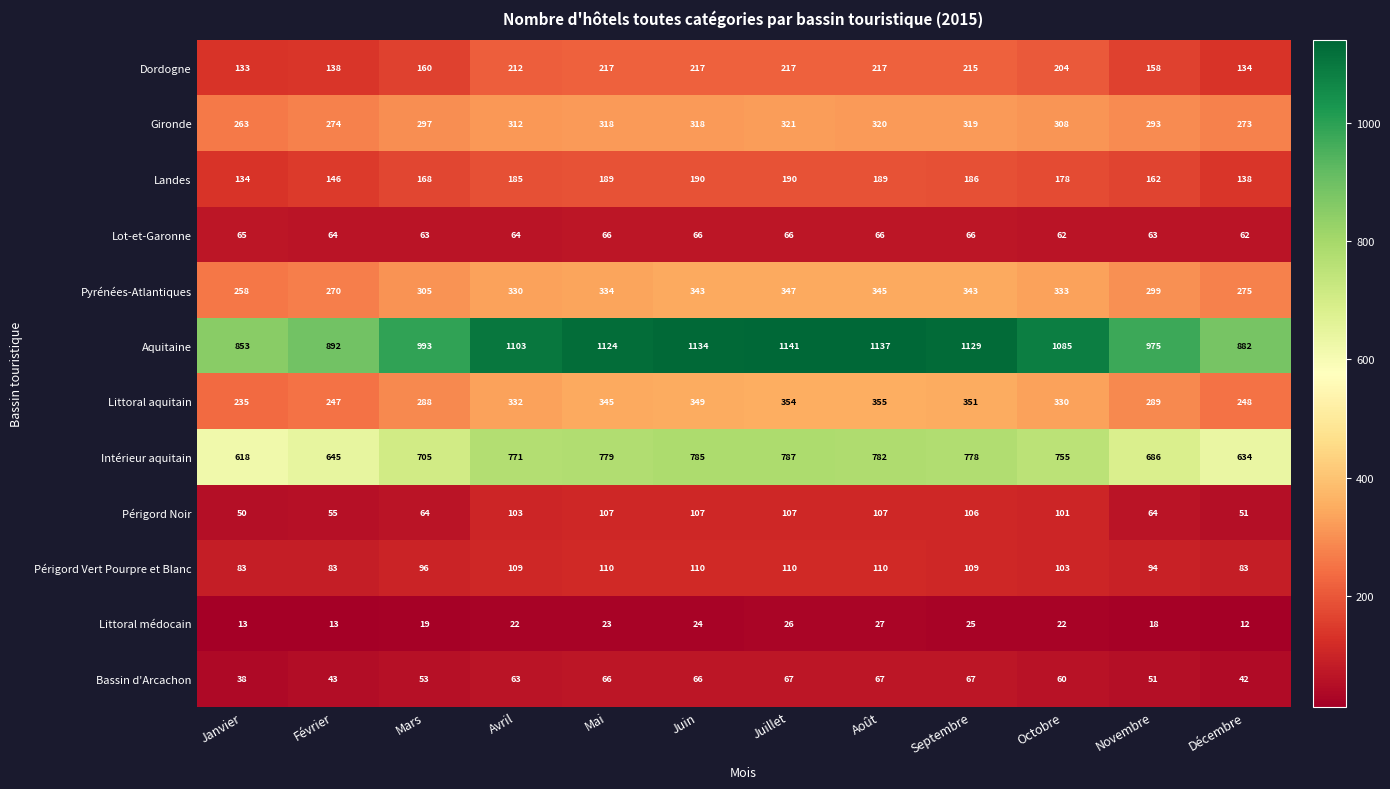

What is the minimum value for Dordogne?

133